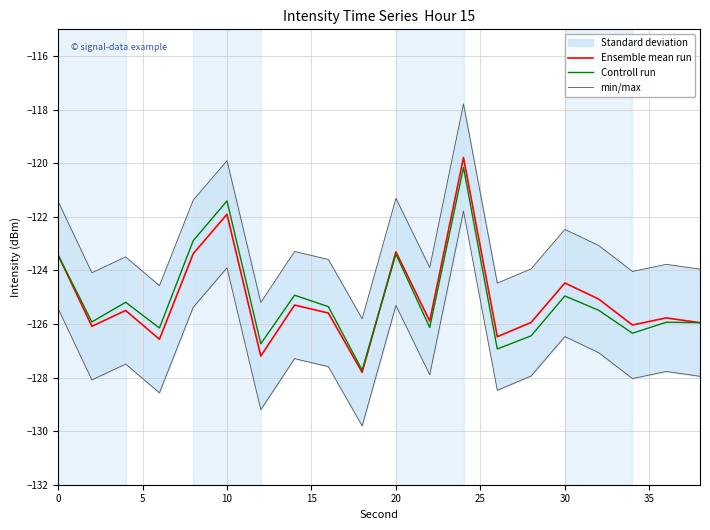

The Controll run series shows -123.4 at 0. True or false?

True